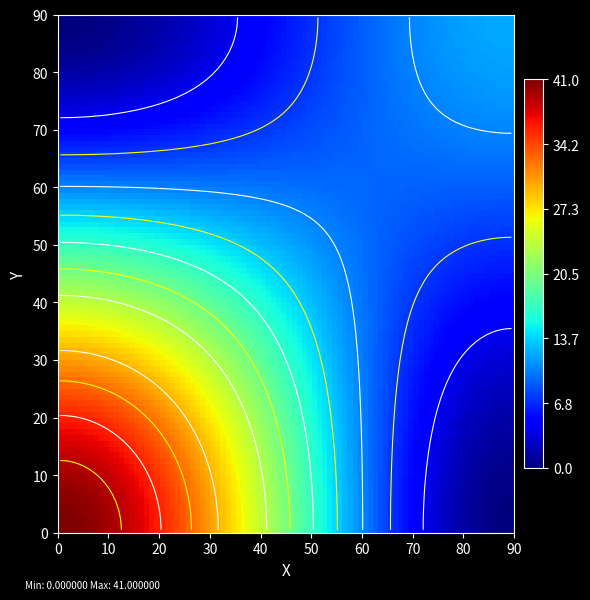

Count the number of data series in this chart.

2